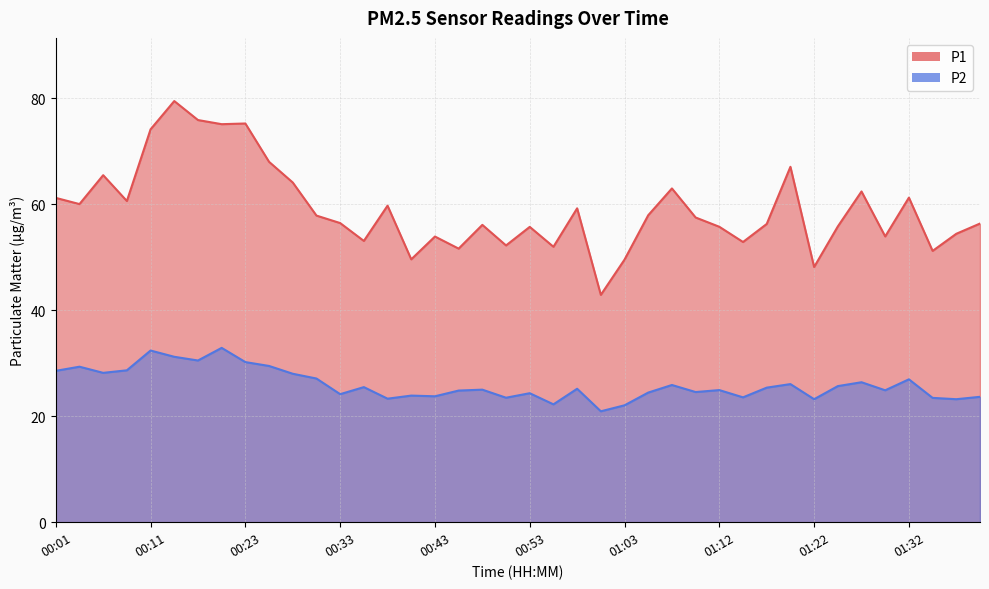

Which label corresponds to the largest value in the chart?

00:16